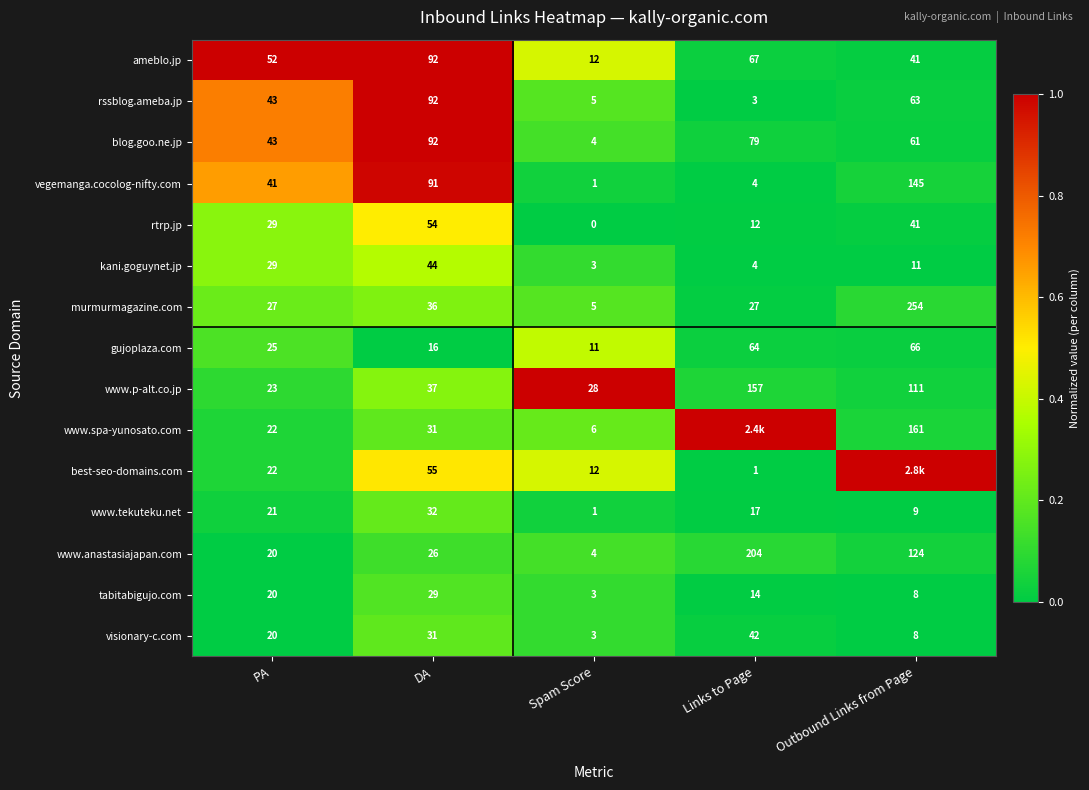

Is the value of best-seo-domains.com at DA greater than the value of visionary-c.com at Spam Score?

Yes